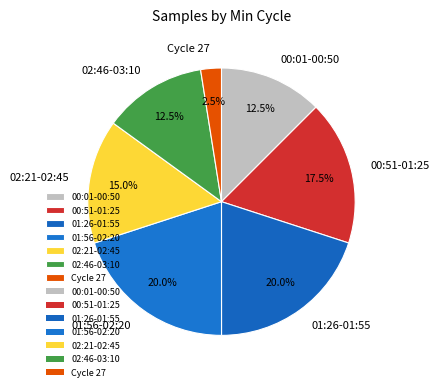

Which has a higher value, 01:56-02:20 or Cycle 27?

01:56-02:20